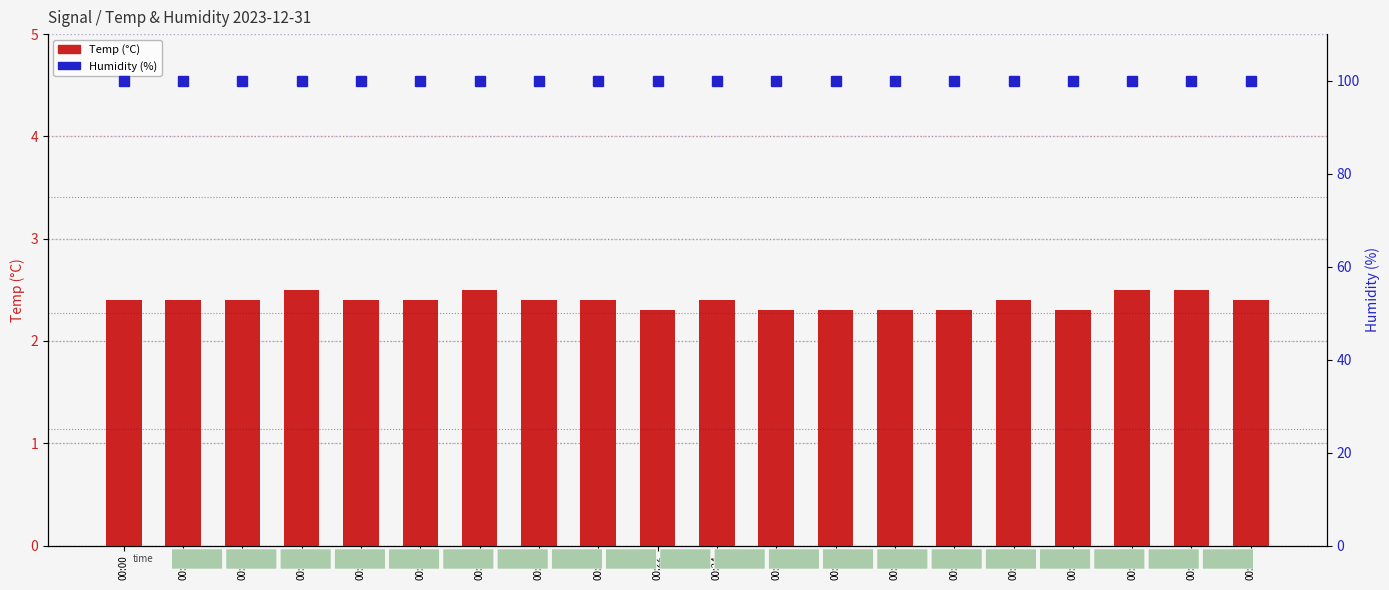

Read the Temp (°C) value at 00:12.

2.4